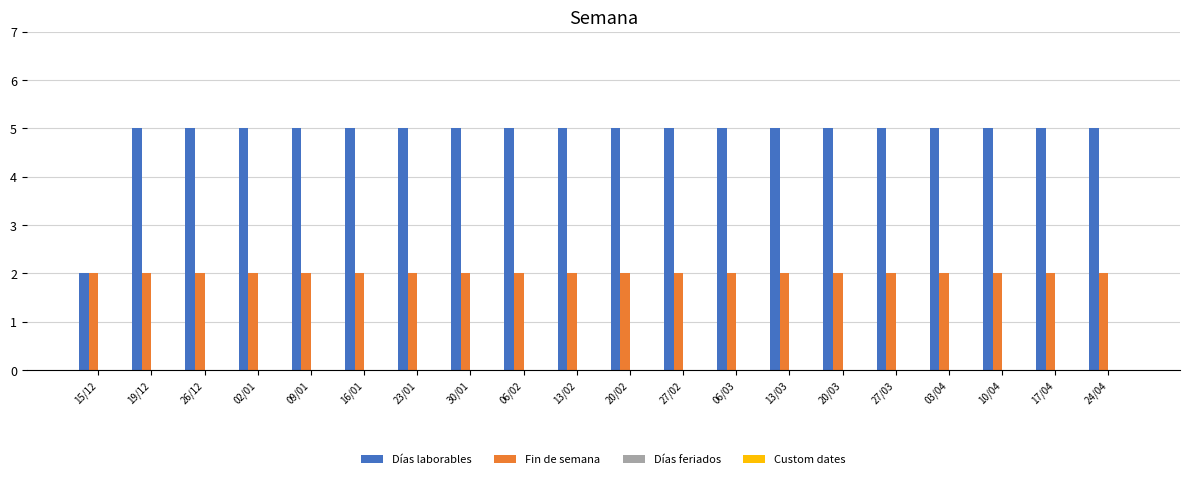

Rank the series at 02/01 from lowest to highest value.

Fin de semana, Días laborables